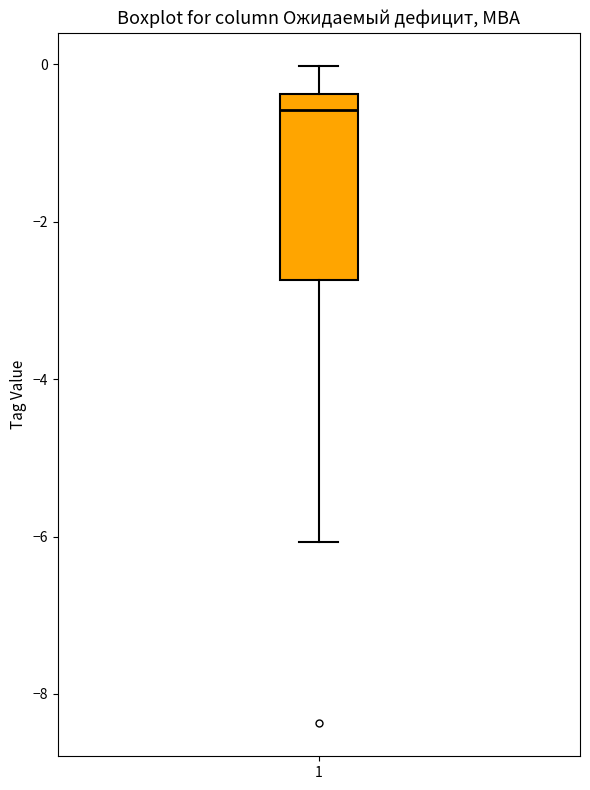

Transcribe this box plot: give where the median line is, the range the box spans, and where the two whiskers end, as read against the y-axis. The values are not printed on the chart, so give them approximately, as read against the axis.

median -0.6, box -2.8 to -0.4, whiskers -6.0 to 0.0